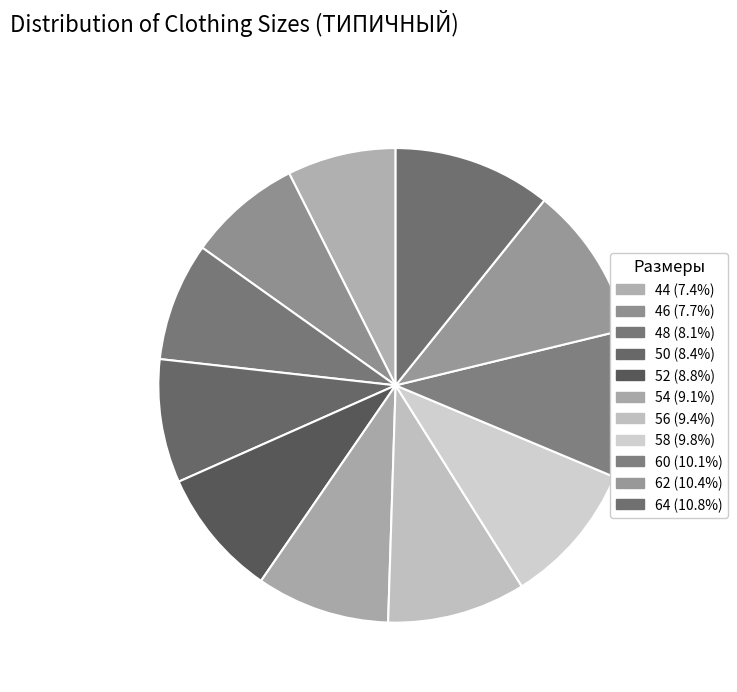

How many slices are in this pie chart?

11